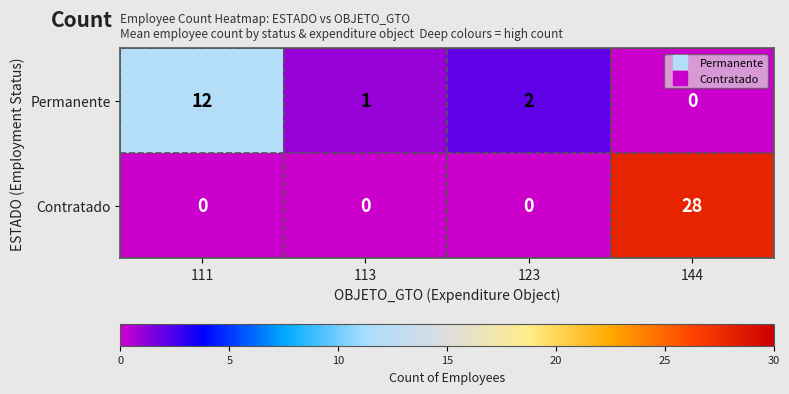

What is the total value across all series at 113?

1